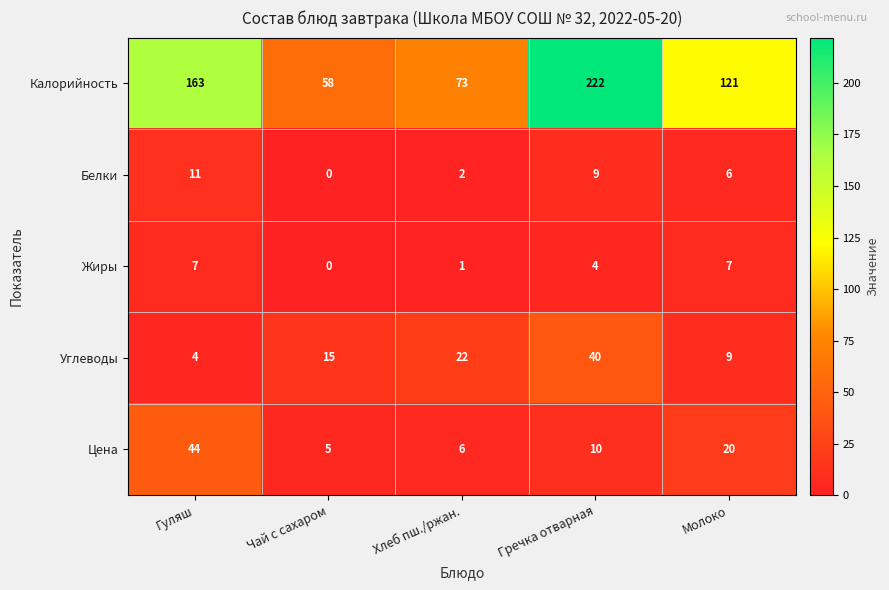

Is it true that Белки equals 2 at Хлеб пш./ржан.?

True